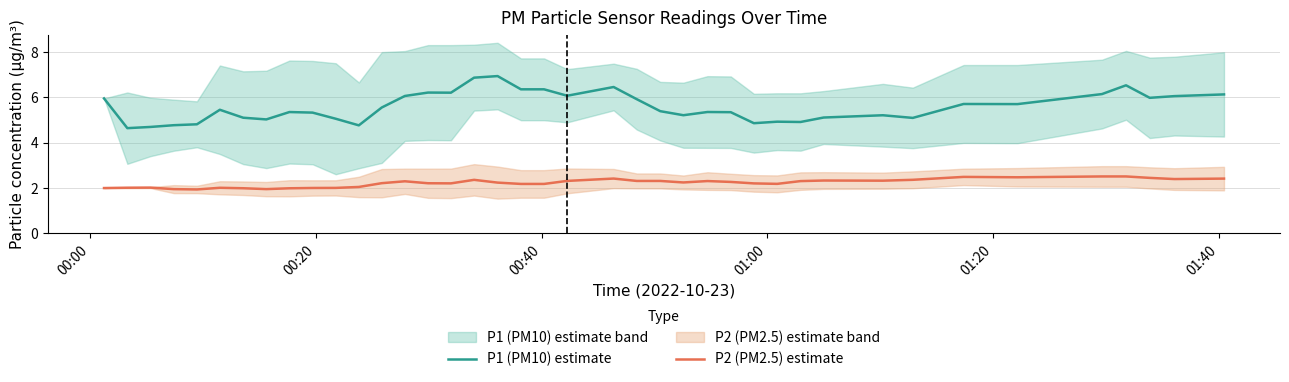

Which series has the widest spread of values?

P1 (PM10) estimate